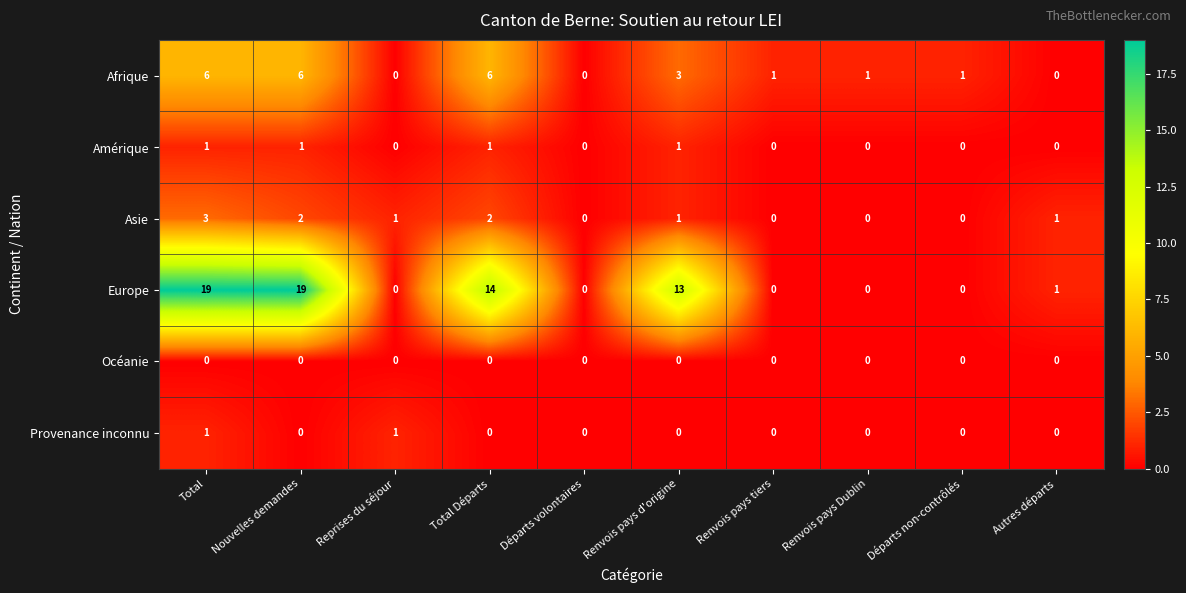

Count the Afrique values in the range 0 to 6.

10